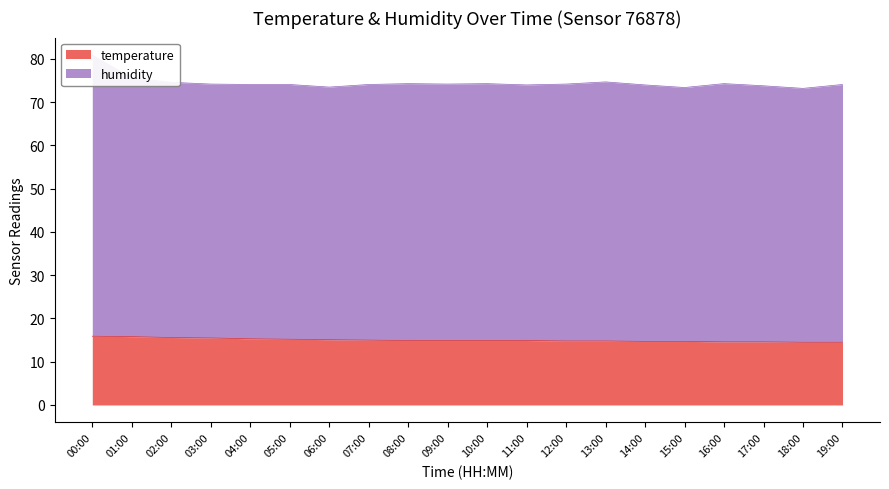

The value of temperature at 10:00 is 14.9. True or false?

True